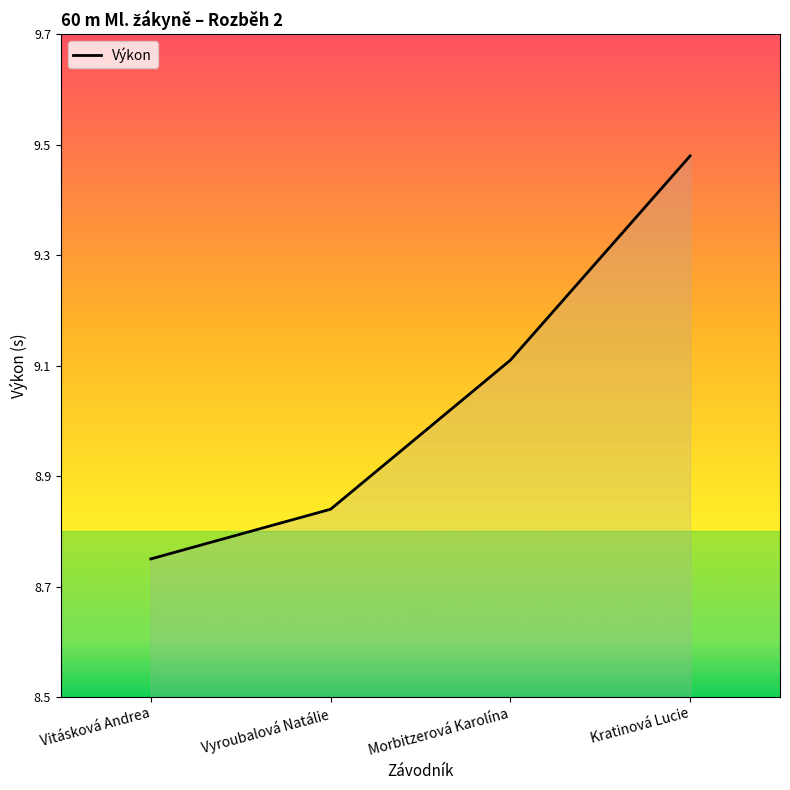

True or false: the data has more than 2 interior local peaks.

False